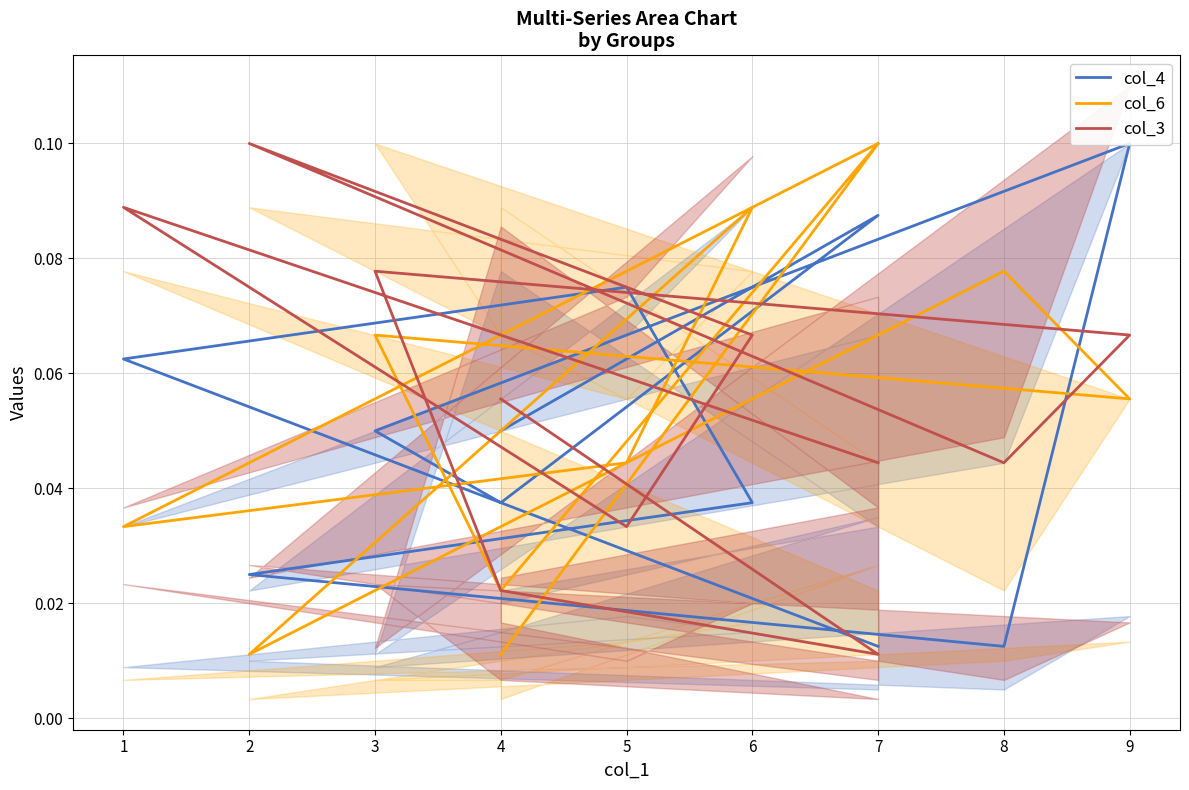

Count the col_6 values in the range 0 to 1.

11